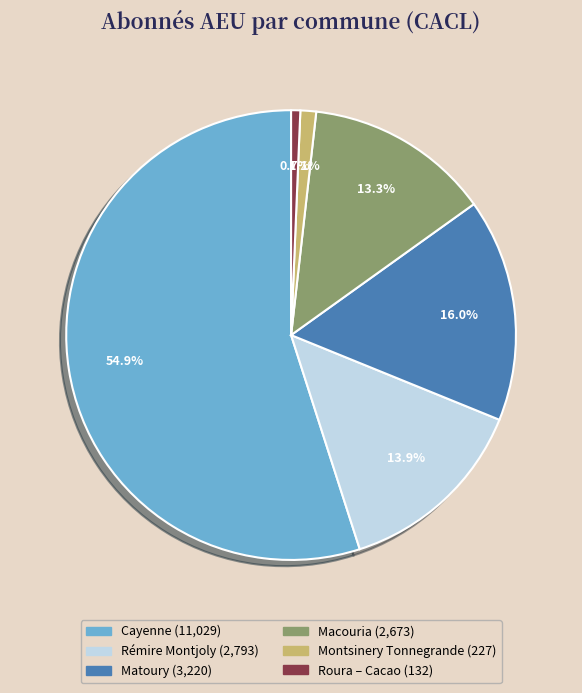

Is there a majority slice in this chart?

Yes